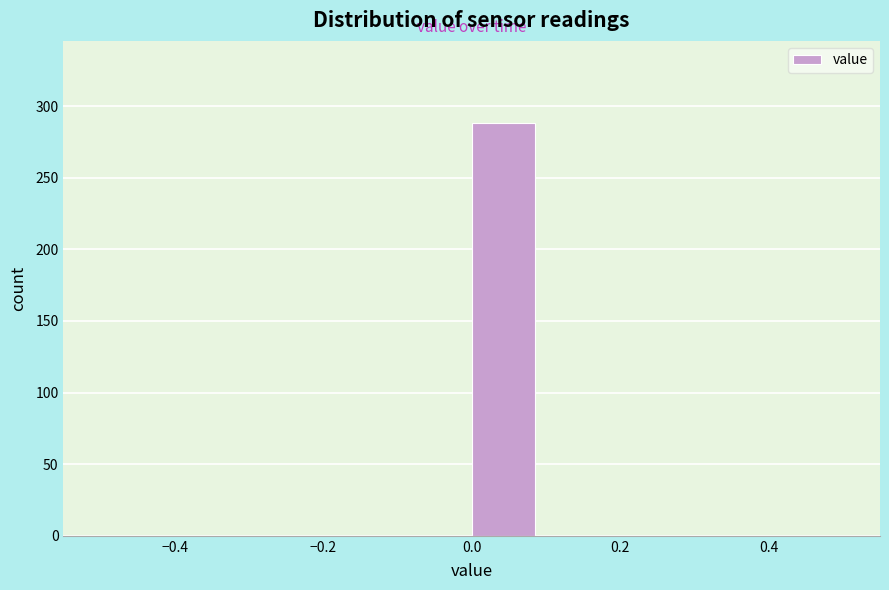

What is the height of the bar covering 0.0 to 0.1 on the x-axis? The values are not printed on the chart, so give them approximately, as read against the axis.

290